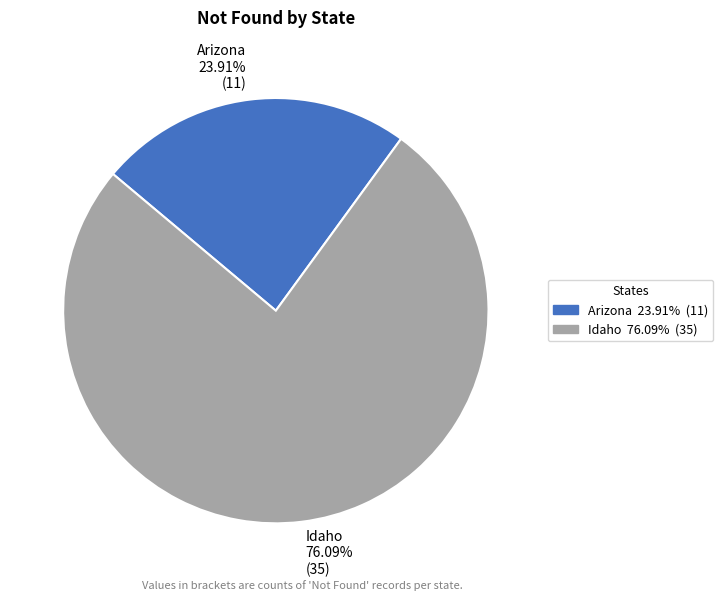

What is the total percentage of Idaho and Arizona?

100.0%